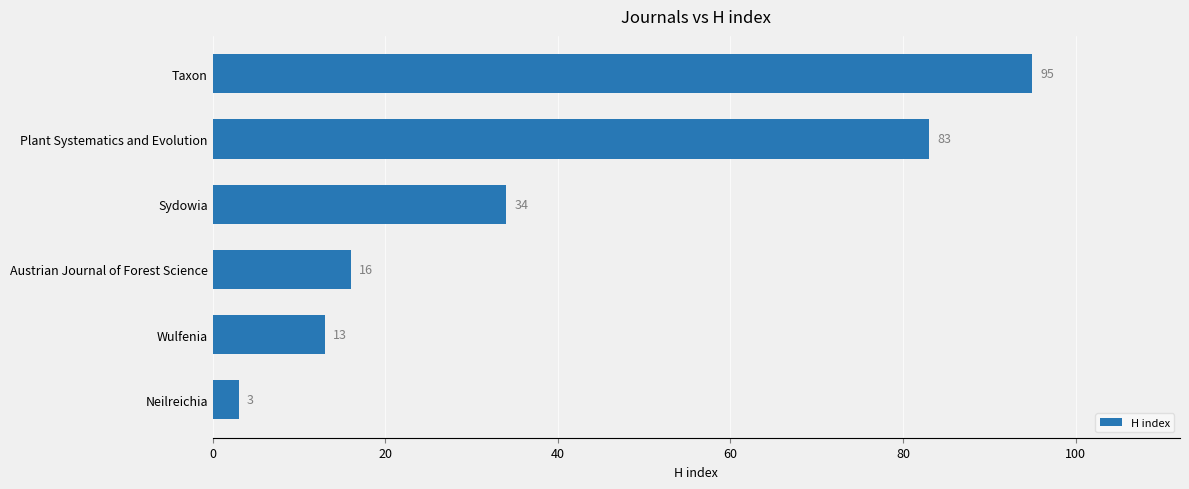

List the labels in order of value, largest first.

Taxon, Plant Systematics and Evolution, Sydowia, Austrian Journal of Forest Science, Wulfenia, Neilreichia